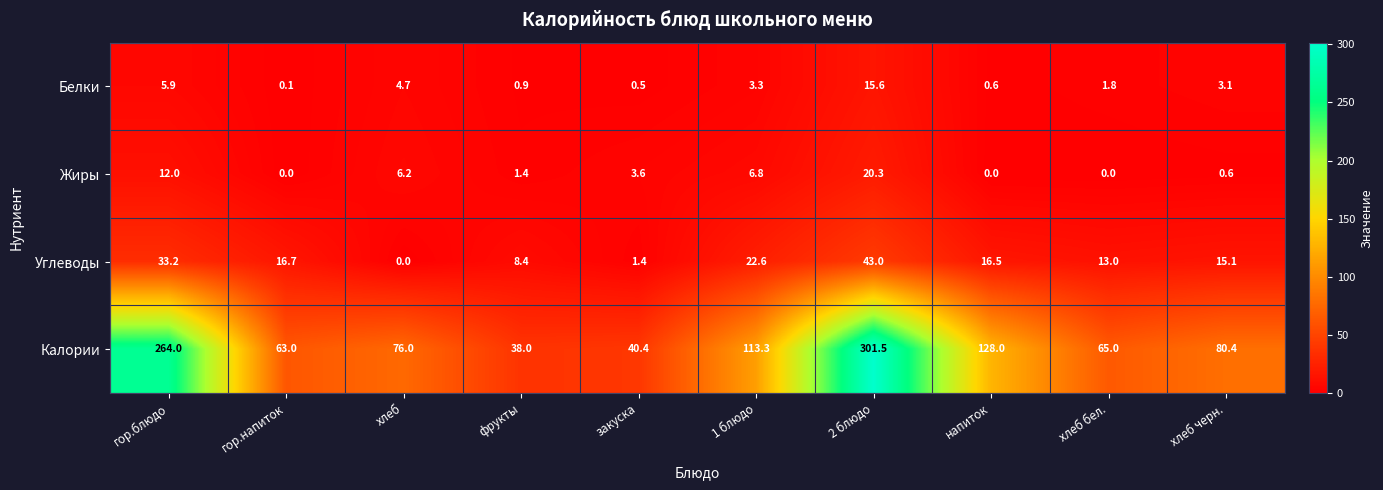

The Калории series shows 541.7 at 2 блюдо. True or false?

False